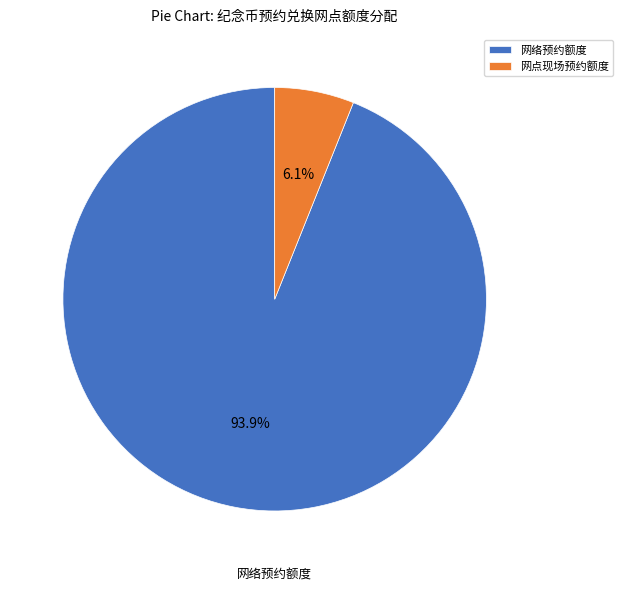

How many segments does this pie chart have?

2